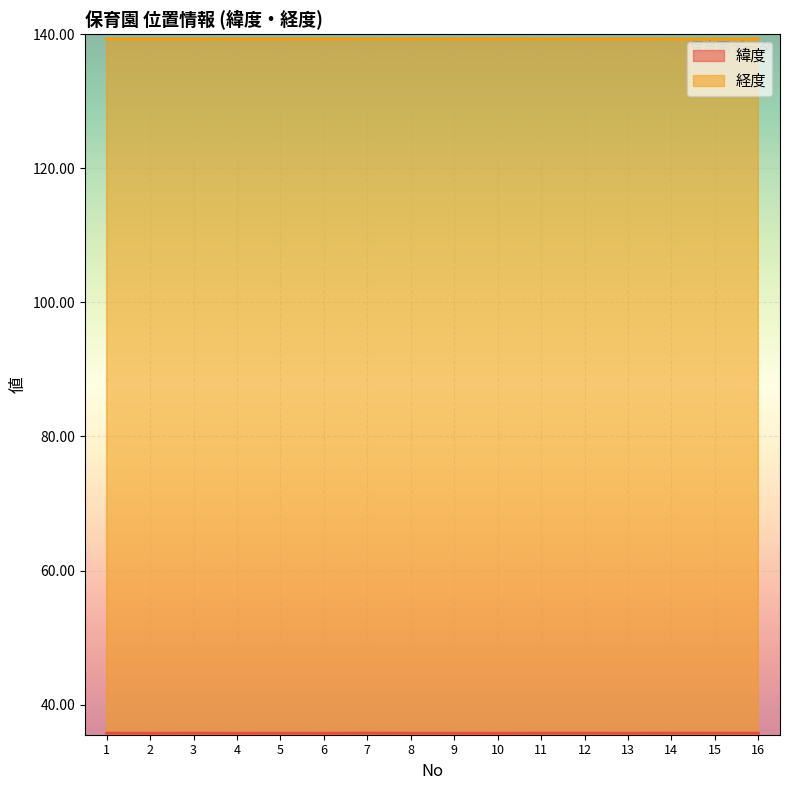

Which series has the widest spread of values?

緯度